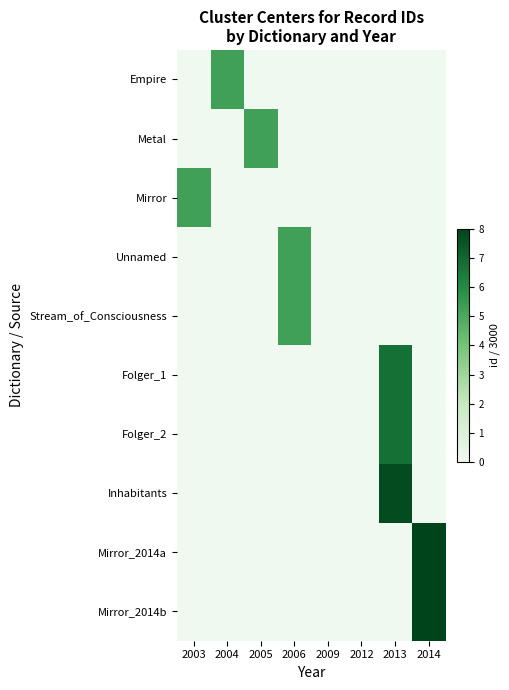

Count the number of categories in the chart.

8